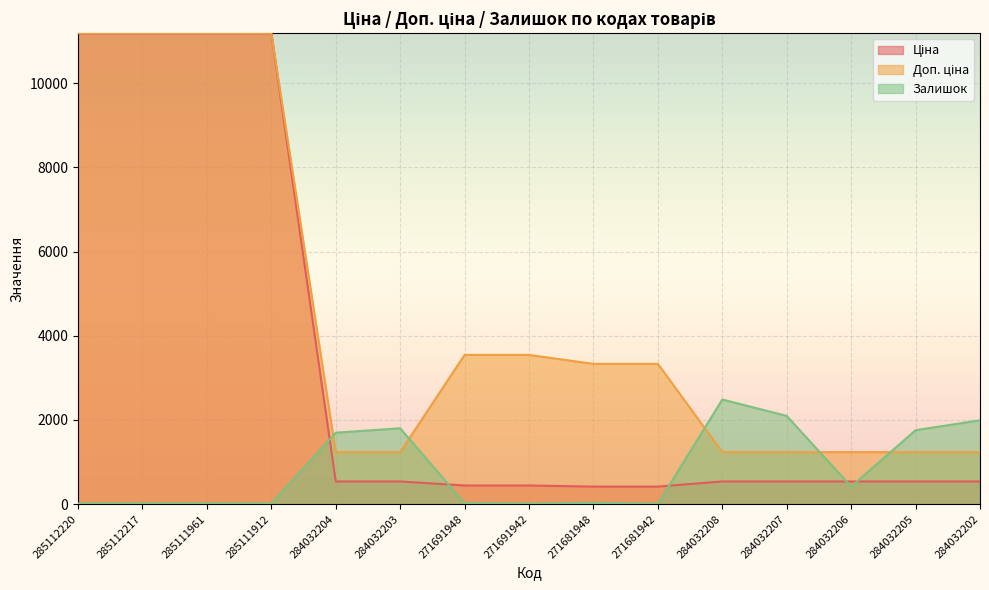

Between which two adjacent categories do Залишок and Доп. ціна first intersect?

285111912 and 284032204